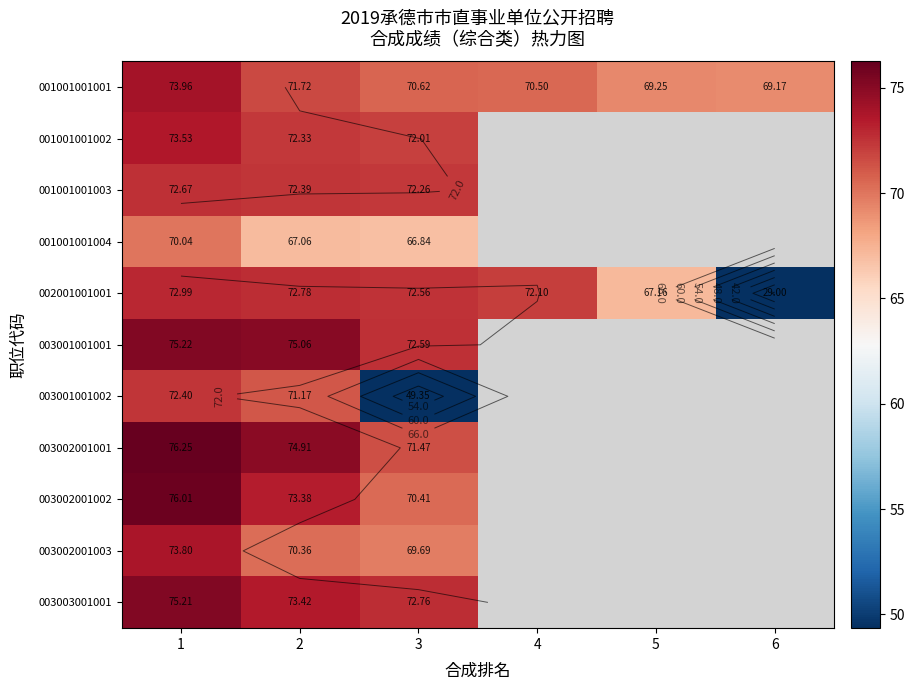

Is the value of 003003001001 at 3 greater than the value of 002001001001 at 3?

Yes